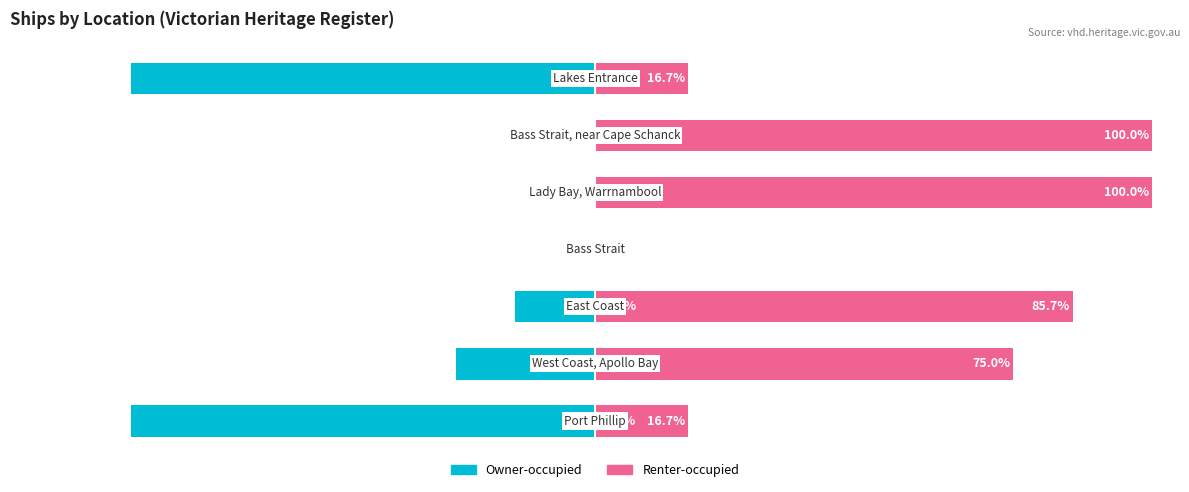

Is it true that Owner-occupied equals 0.0 at 4?

True